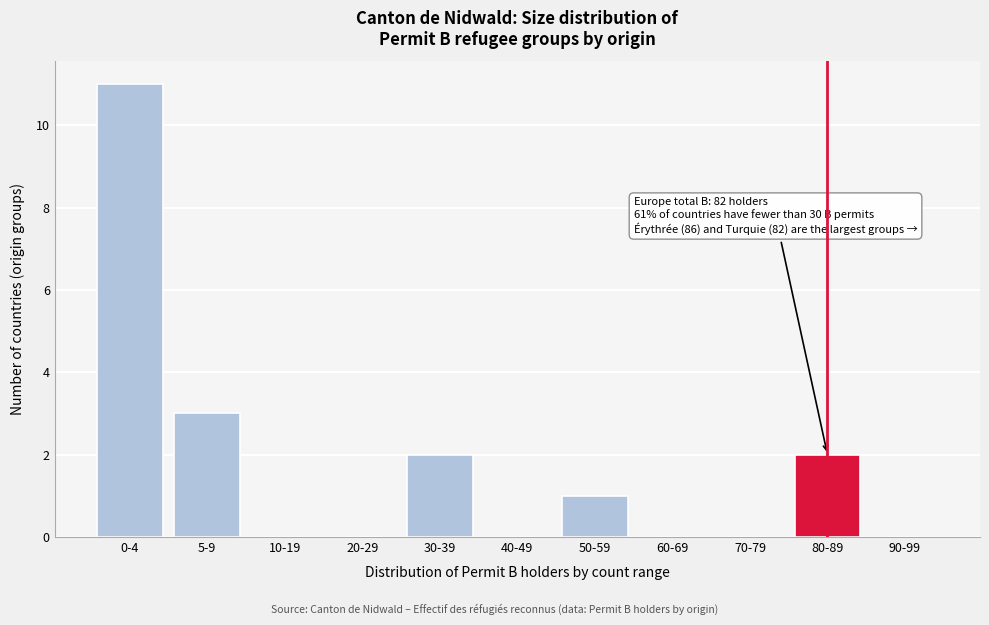

Reading right to left, what are all the values shown in this chart?

90-99=0	80-89=2	70-79=0	60-69=0	50-59=1	40-49=0	30-39=2	20-29=0	10-19=0	5-9=3	0-4=11